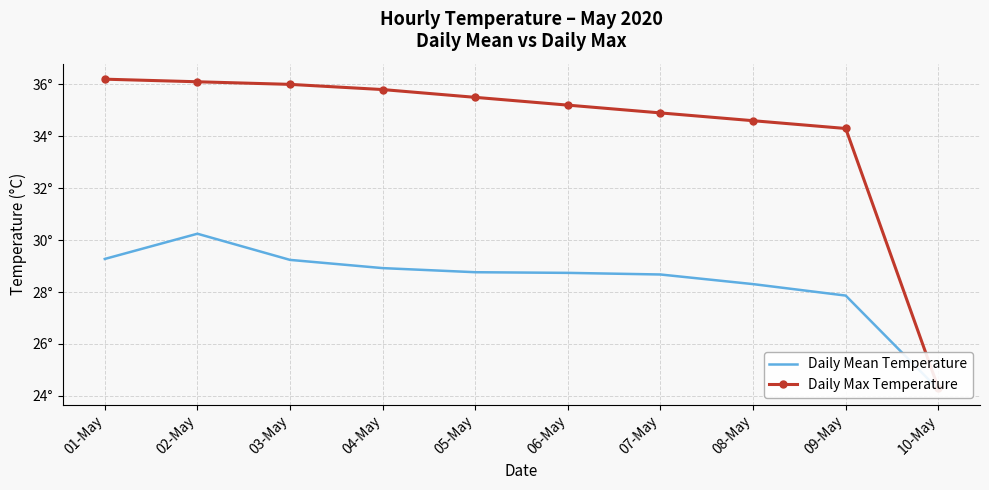

Read the Daily Max Temperature value at 09-May.

34.3